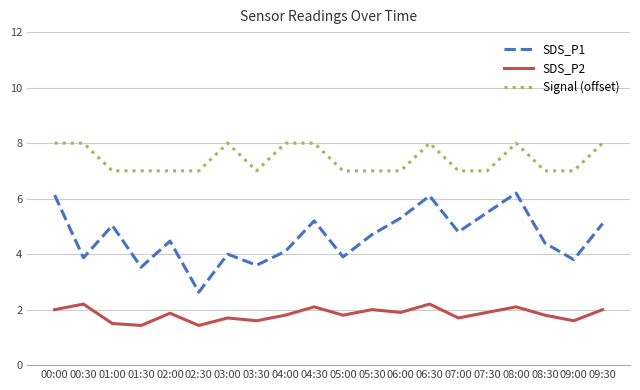

True or false: SDS_P1 has a value of 2.6 at 02:30.

True